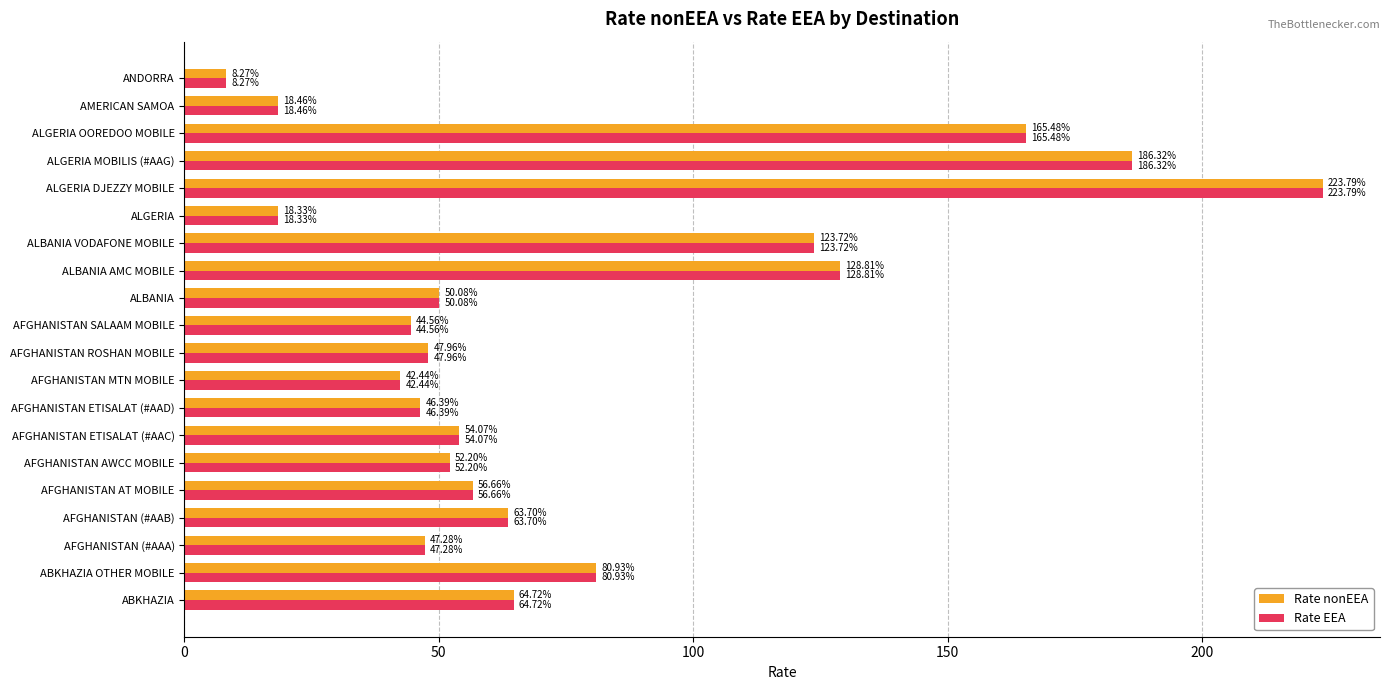

How many data points in Rate EEA are less than 54?

10